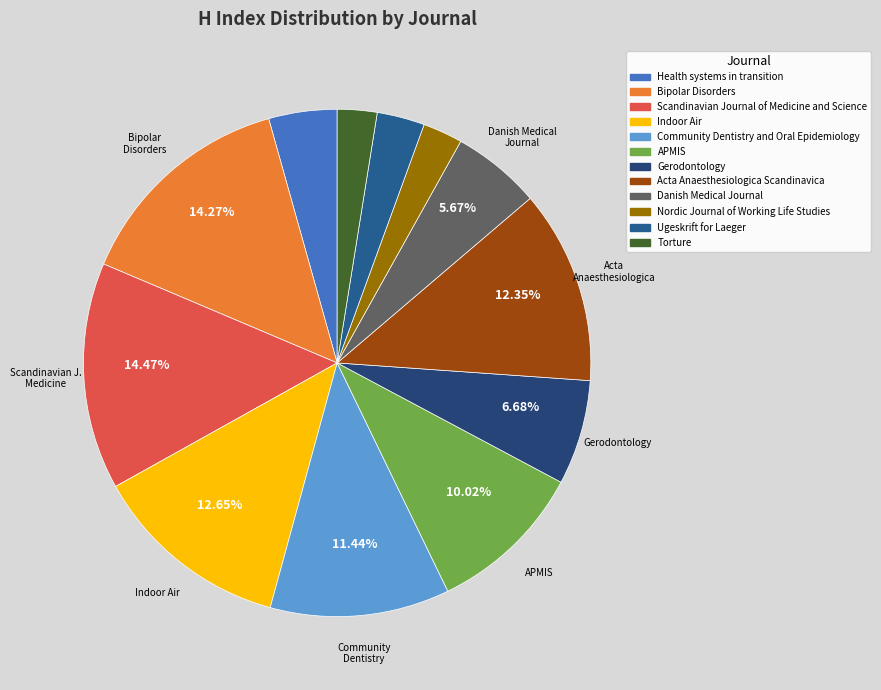

Which slice is the smallest?

Nordic Journal of Working Life Studies